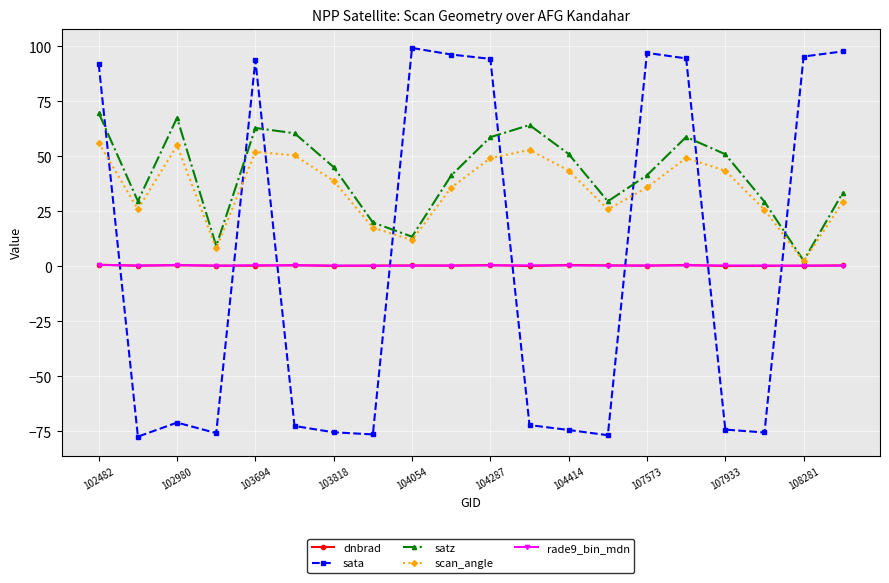

What is the minimum value shown in the chart?

-77.4